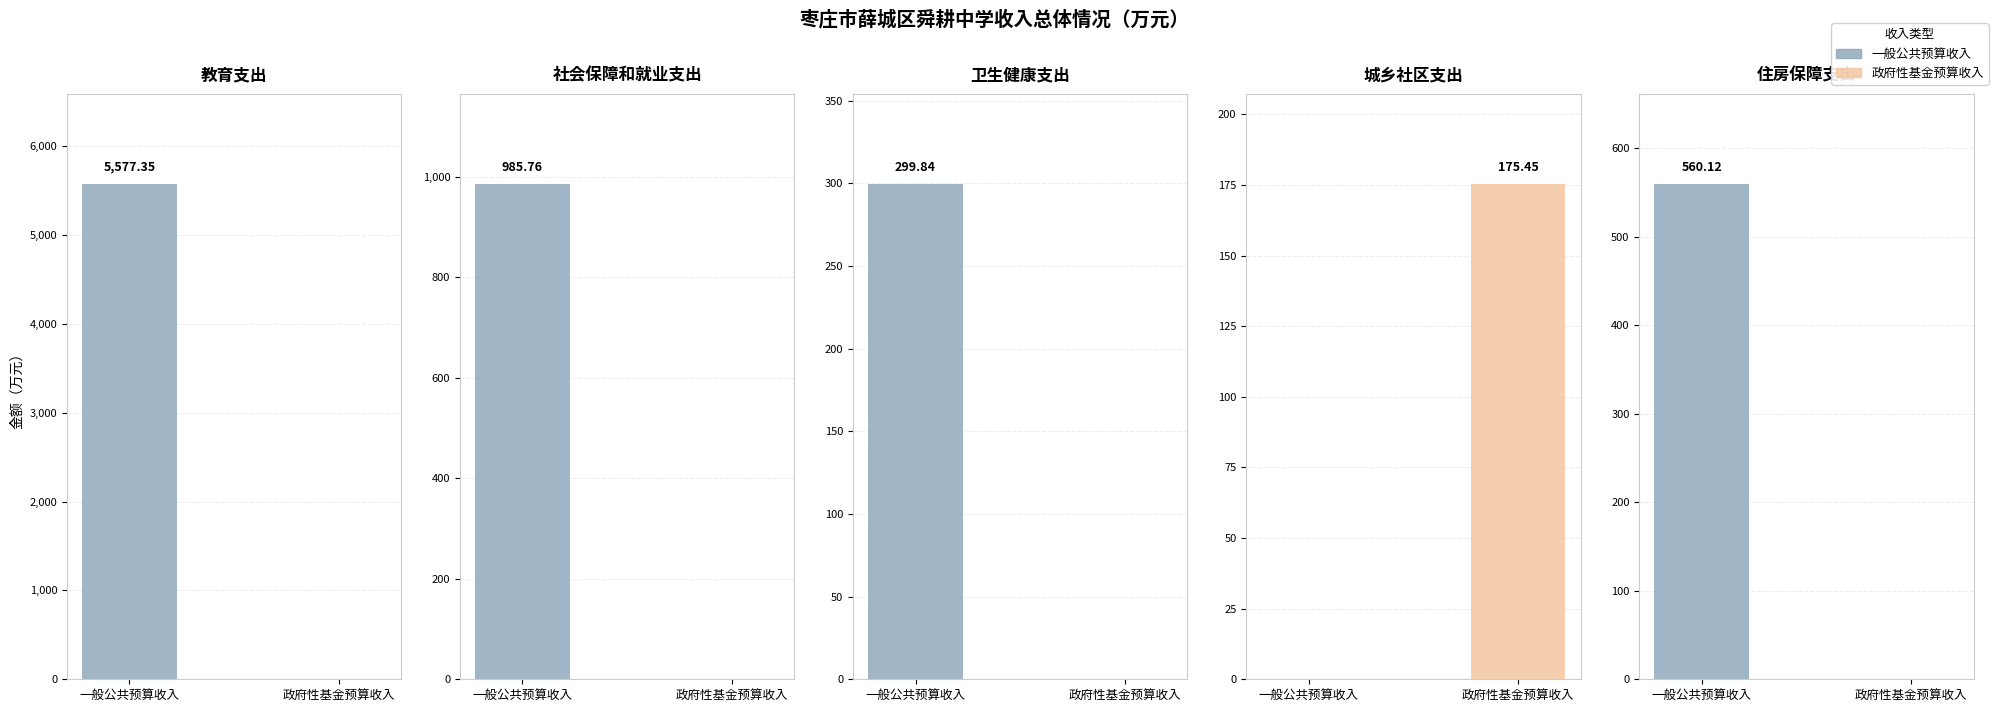

List the series in order of their peak value, lowest first.

政府性基金预算收入, 一般公共预算收入